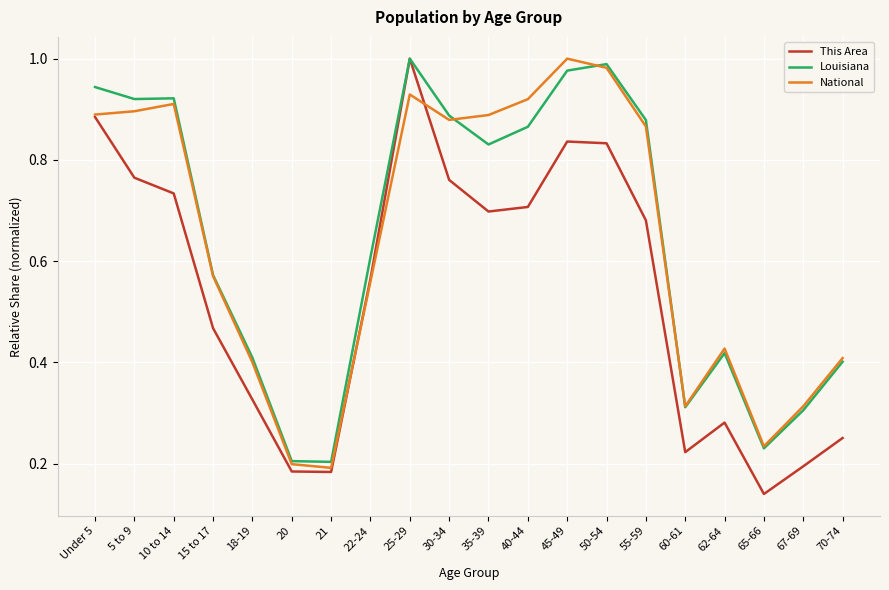

The National series shows 0.9 at 30-34. True or false?

True